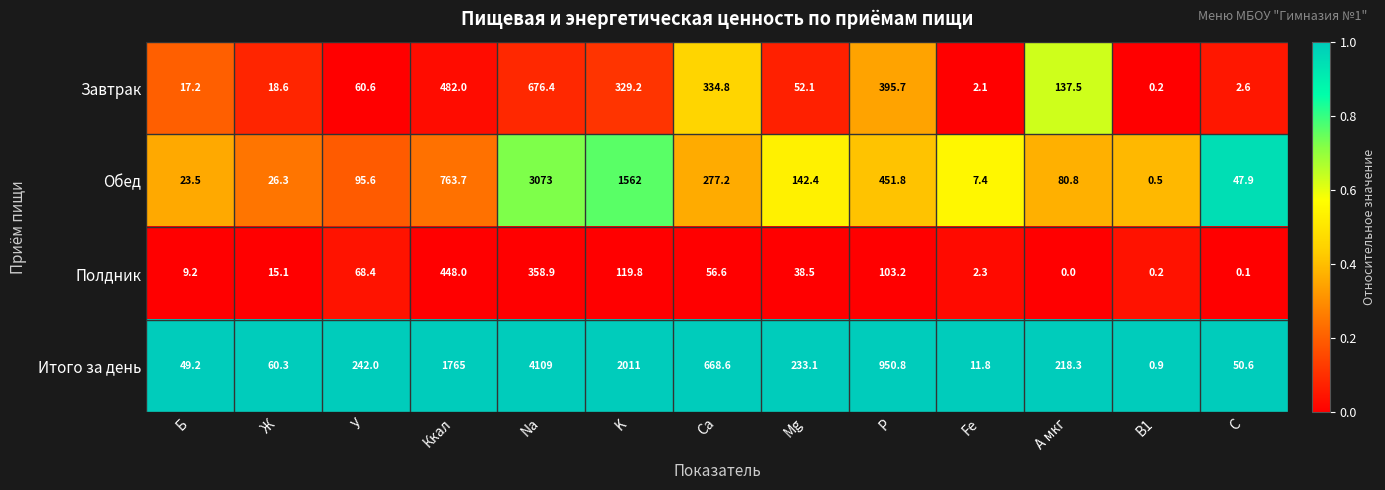

What is the difference between the highest and lowest values at Mg?

194.6